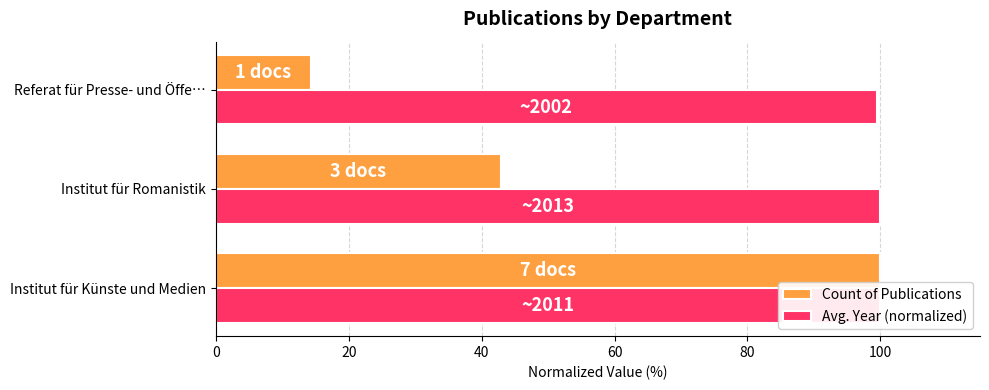

Read the Avg. Year (normalized) value at Institut für Romanistik.

100.0